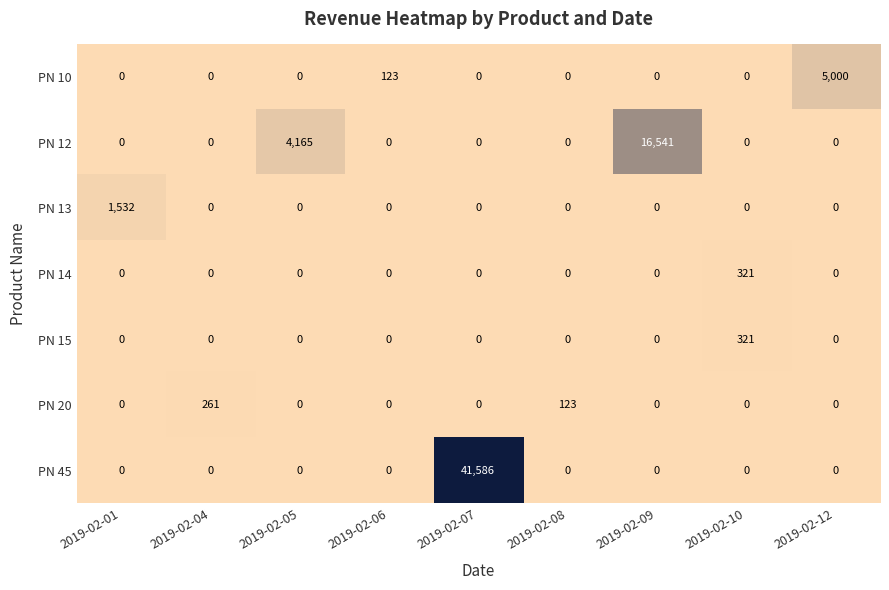

Which series has the widest spread of values?

PN 45